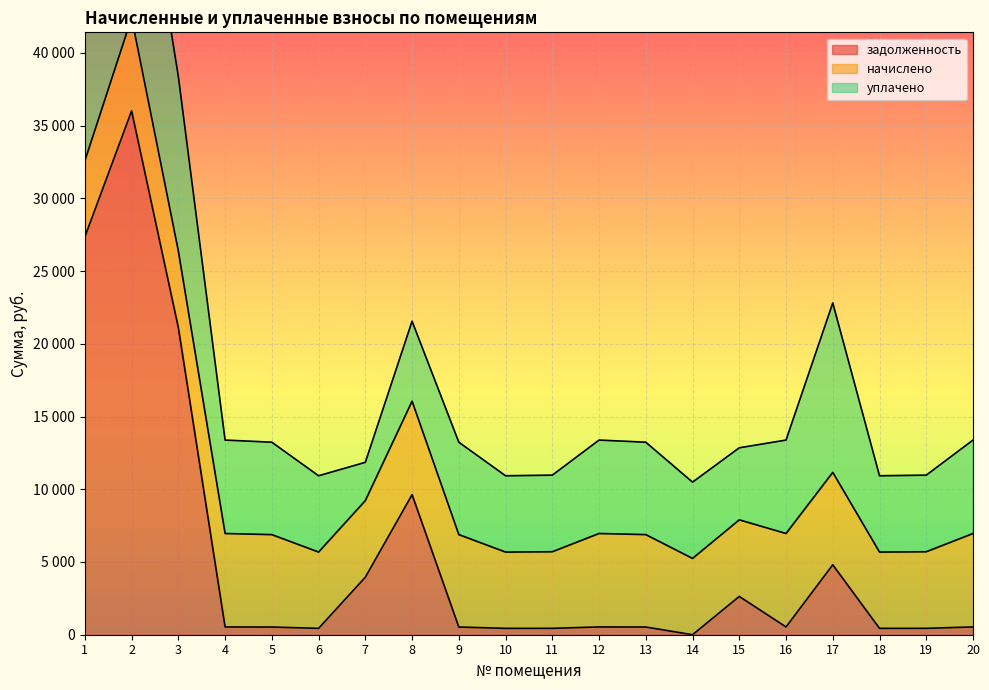

What is the value of the уплачено point at the 5th from the left?

6353.0